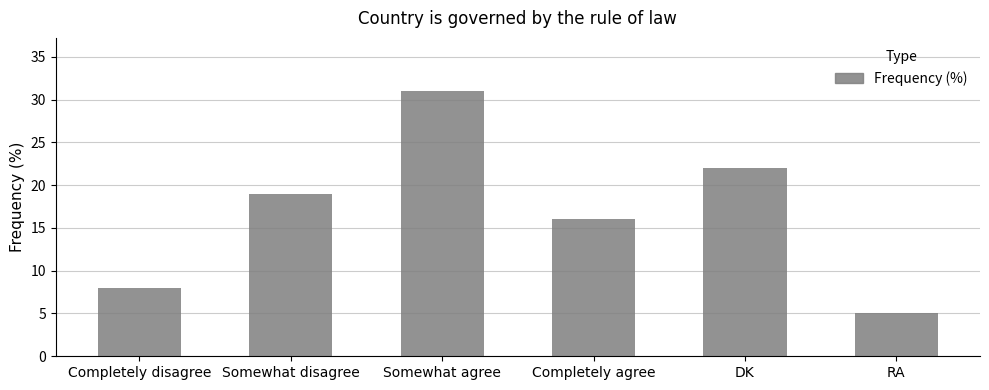

Is it true that the value at DK is 22?

True